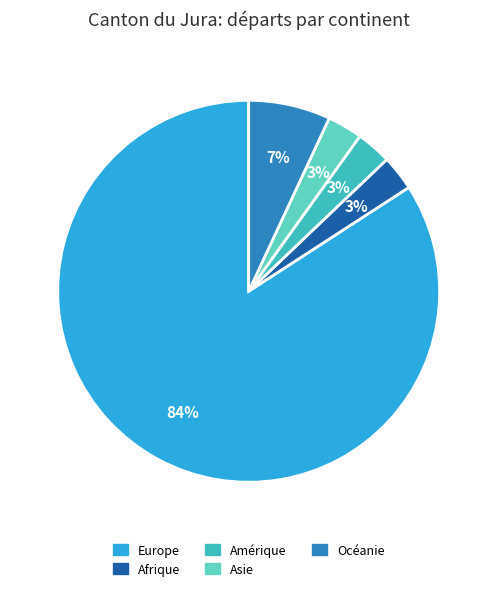

Which slice represents more than half of the pie?

Europe